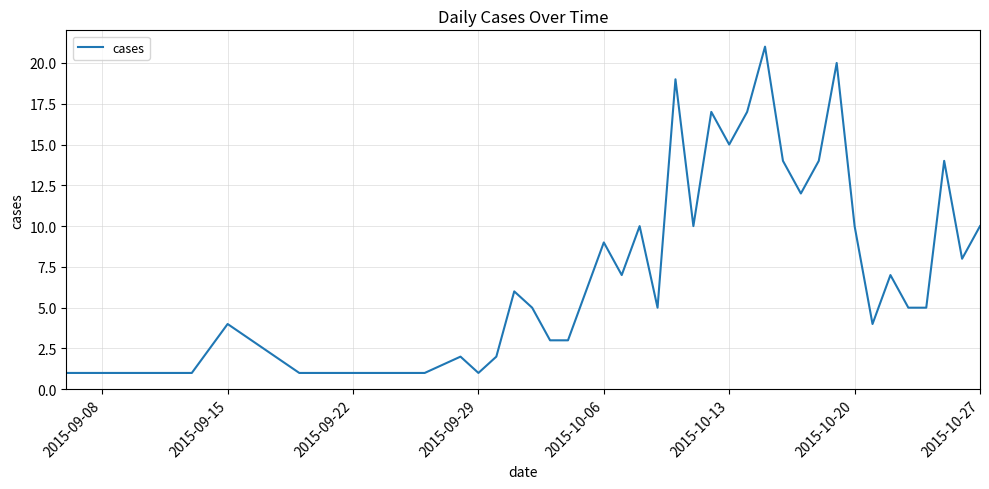

What is the maximum value shown in the chart?

21